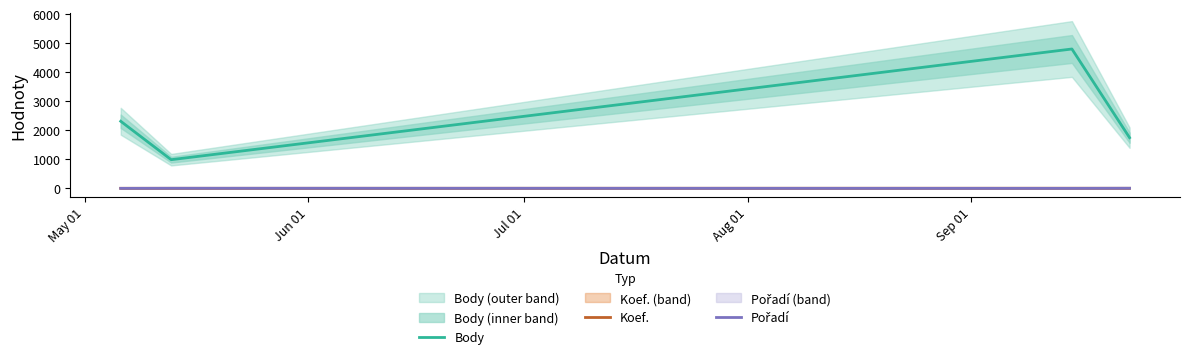

True or false: Koef. and Body cross at least once.

False